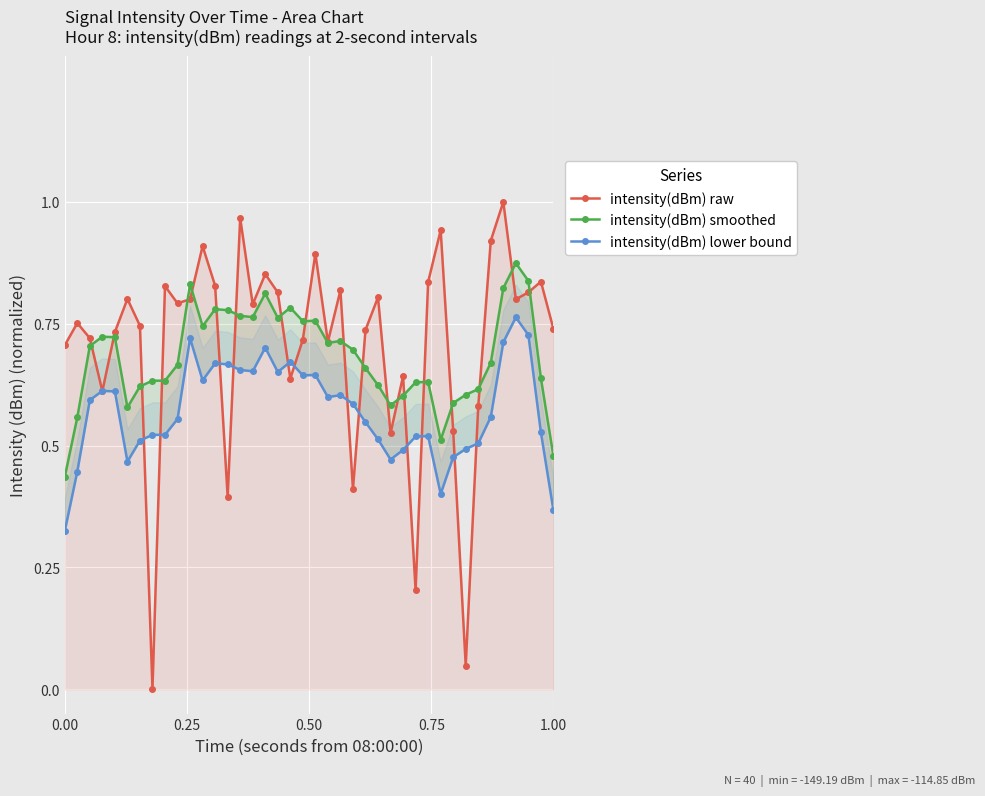

In intensity(dBm) raw, how many points are lower than both neighbors (excluding endpoints)?

12